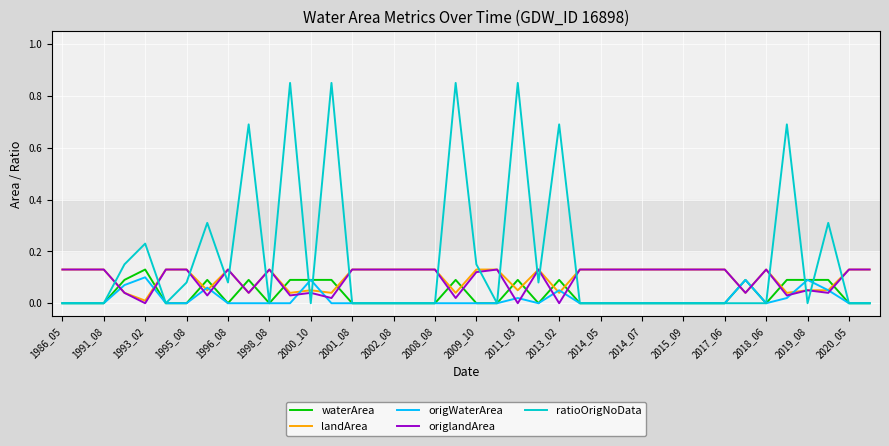

After their last crossing, which series has the higher values: origlandArea or waterArea?

origlandArea